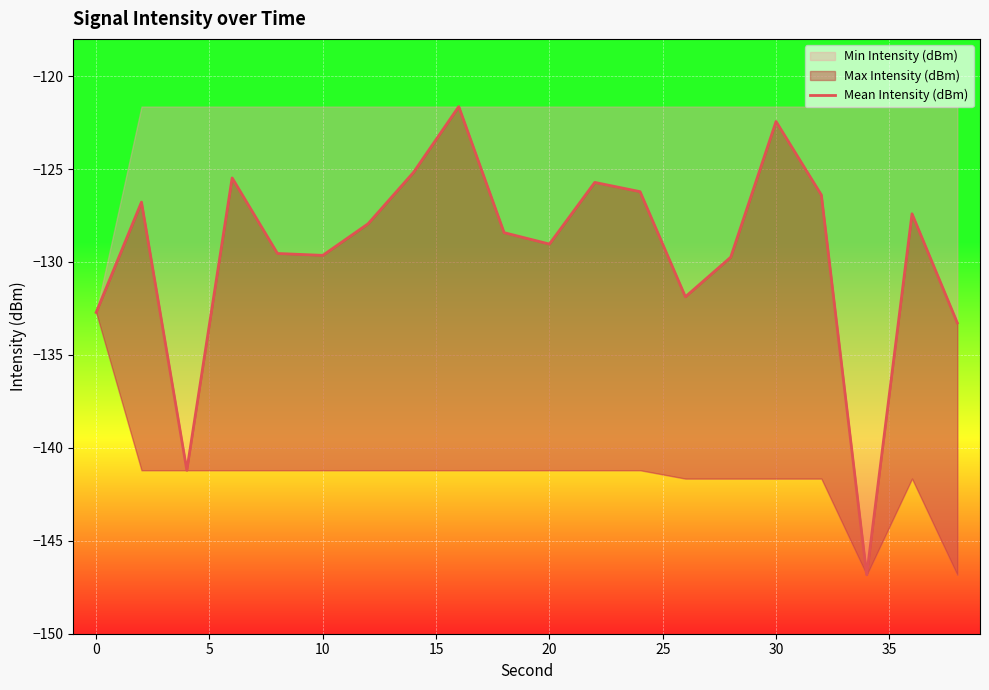

What is the sum of all values?

-2587.5